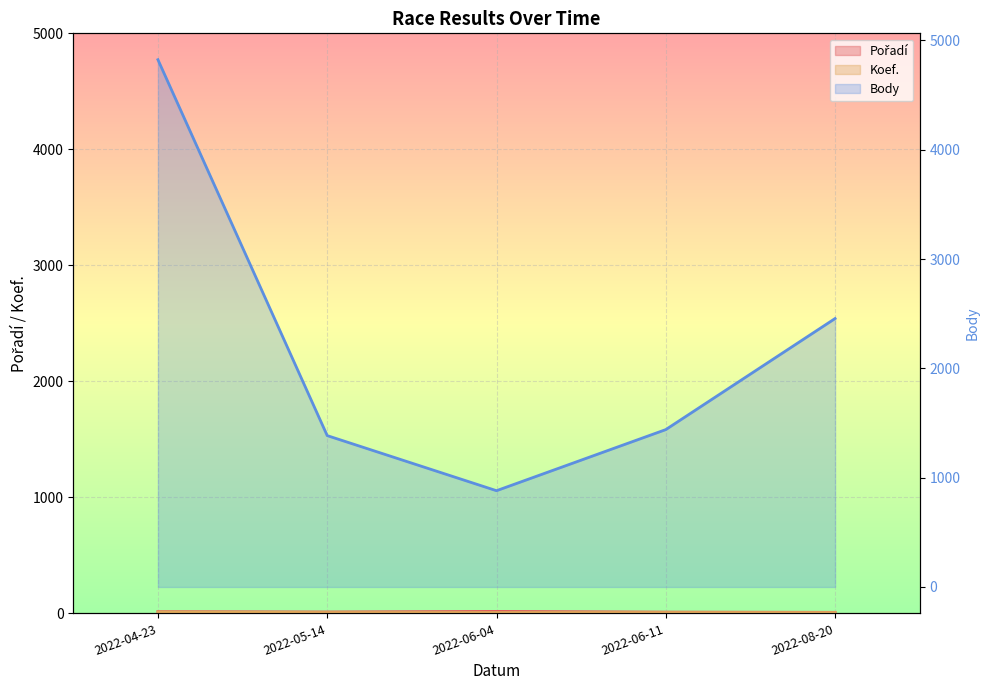

True or false: Body and Pořadí cross at least once.

False